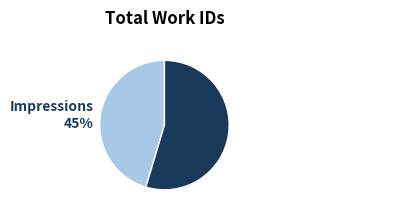

Which slice is the largest?

Empire and Impressions